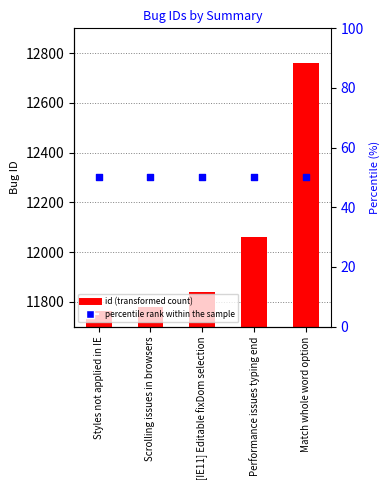

What are all the series names shown in the legend?

id, percentile rank within the sample